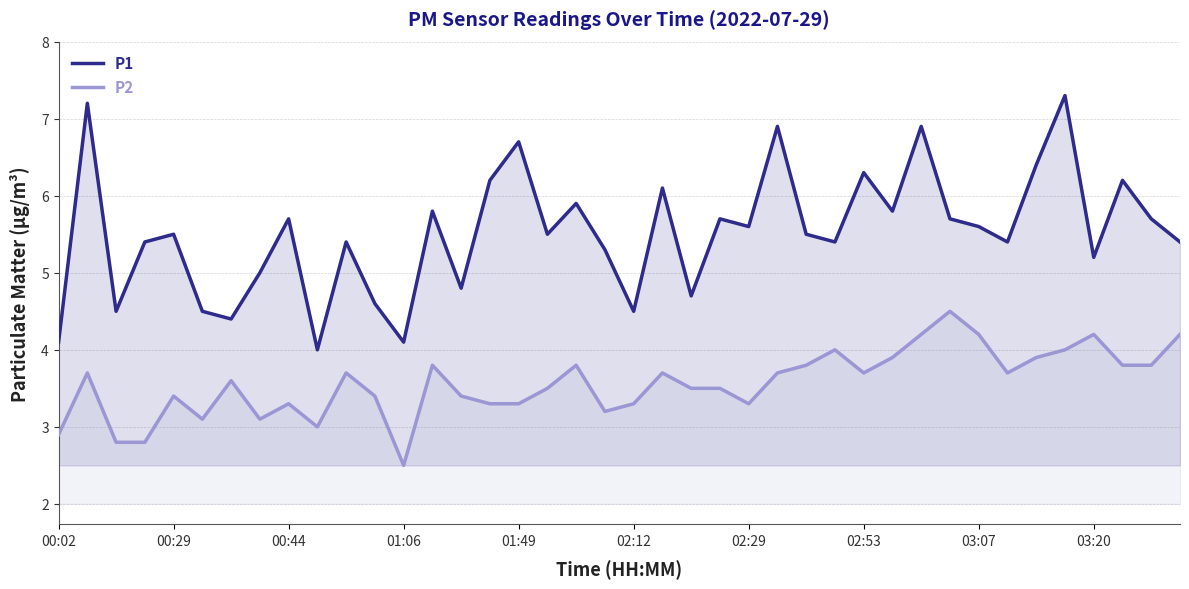

Between 37 and 21, which is larger?

37